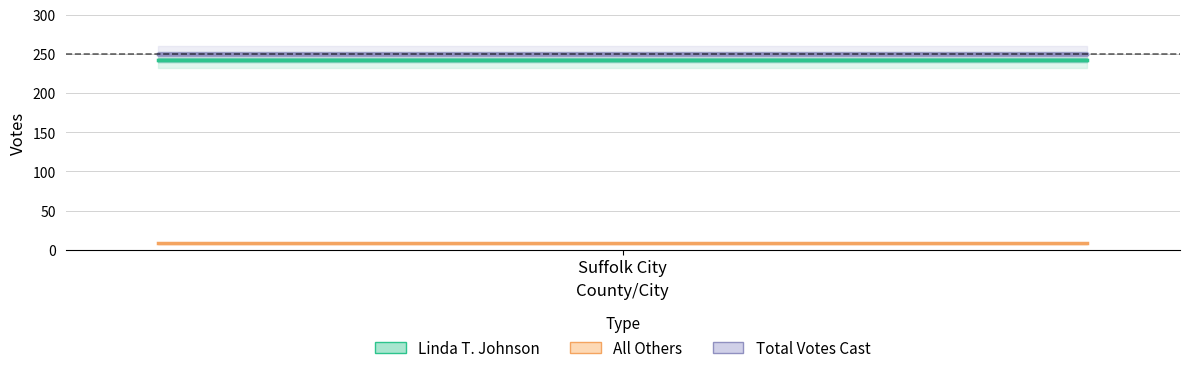

At which category is the sum across all series the highest?

Suffolk City